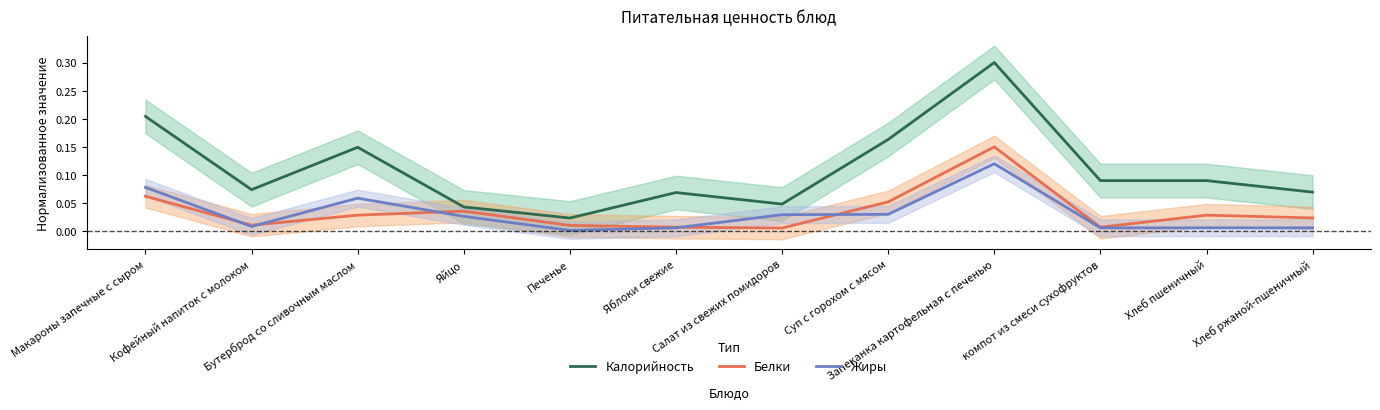

Does the chart have visible grid lines?

No